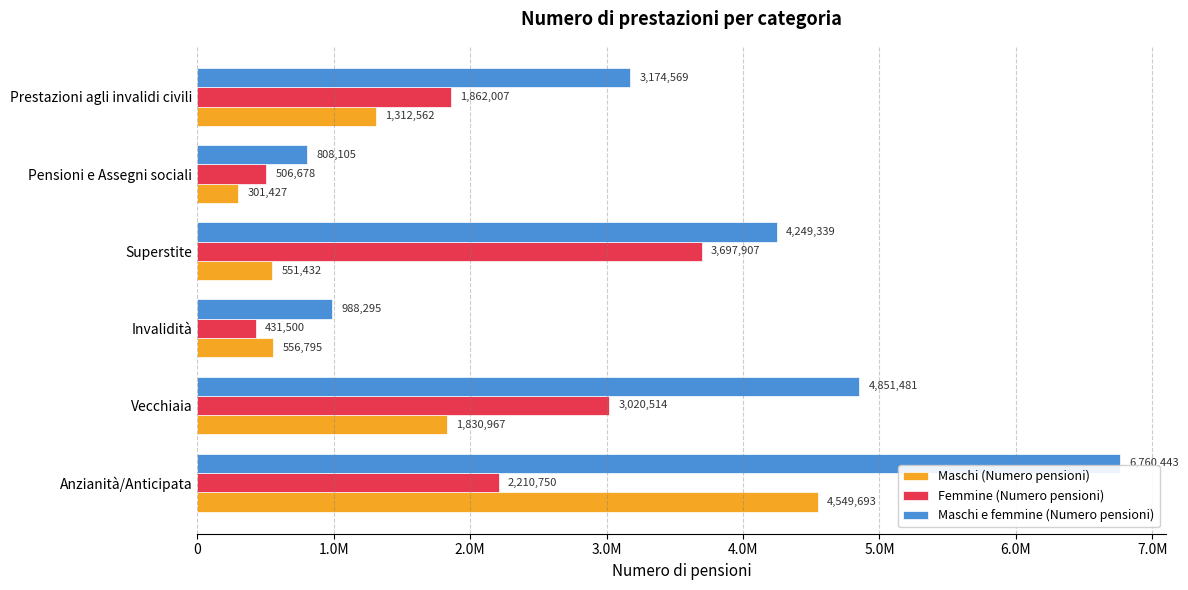

Reading left to right, transcribe all the data shown in this chart.

Maschi (Numero pensioni): 4549693	1830967	556795	551432	301427	1312562
Femmine (Numero pensioni): 2210750	3020514	431500	3697907	506678	1862007
Maschi e femmine (Numero pensioni): 6760443	4851481	988295	4249339	808105	3174569